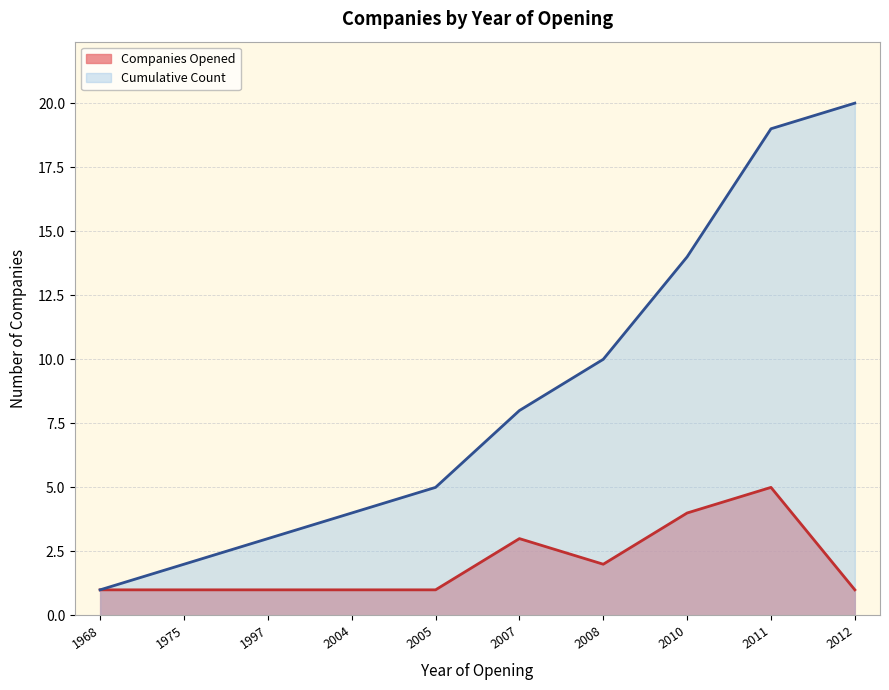

True or false: Cumulative Count has more than 2 points higher than both neighbors.

False